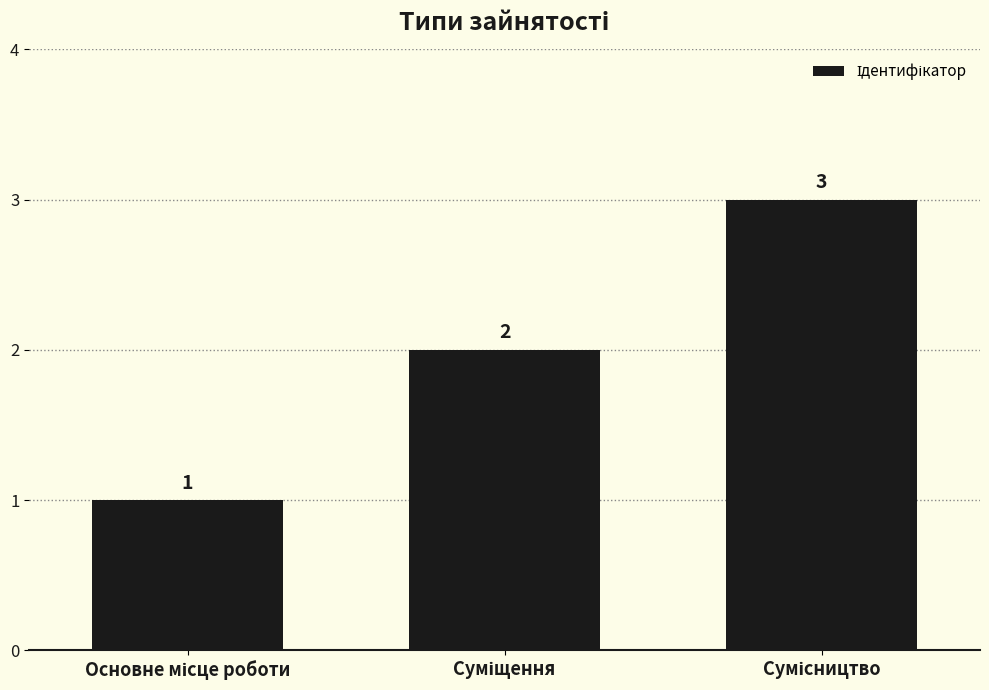

What is the maximum value shown in the chart?

3